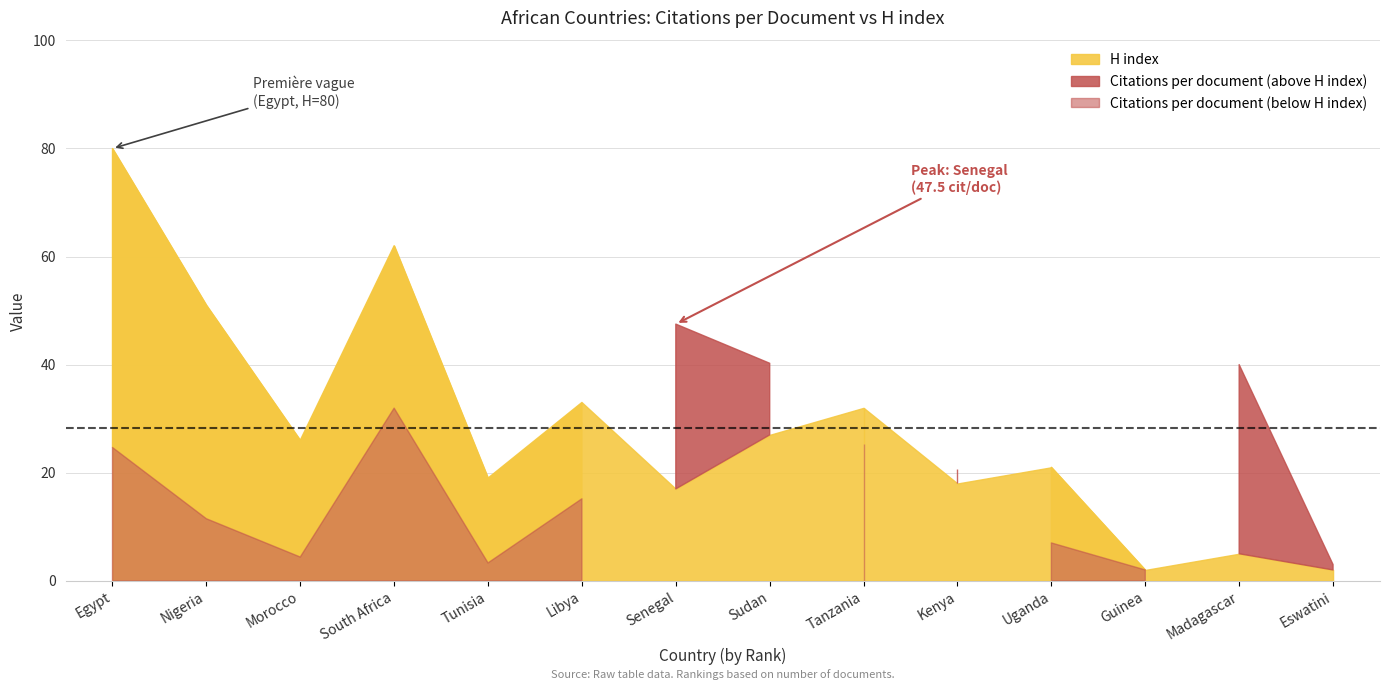

How many lines are shown in the chart?

2